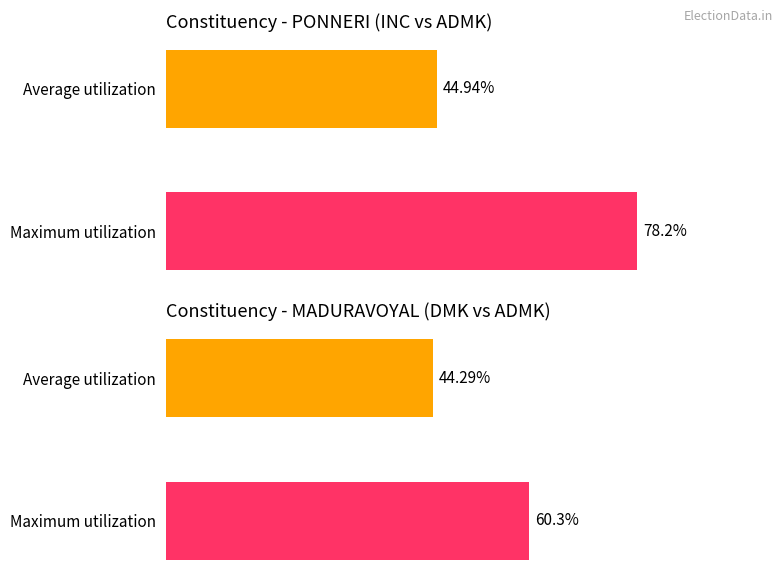

What is the value of the 1st bar from the left?

44.9